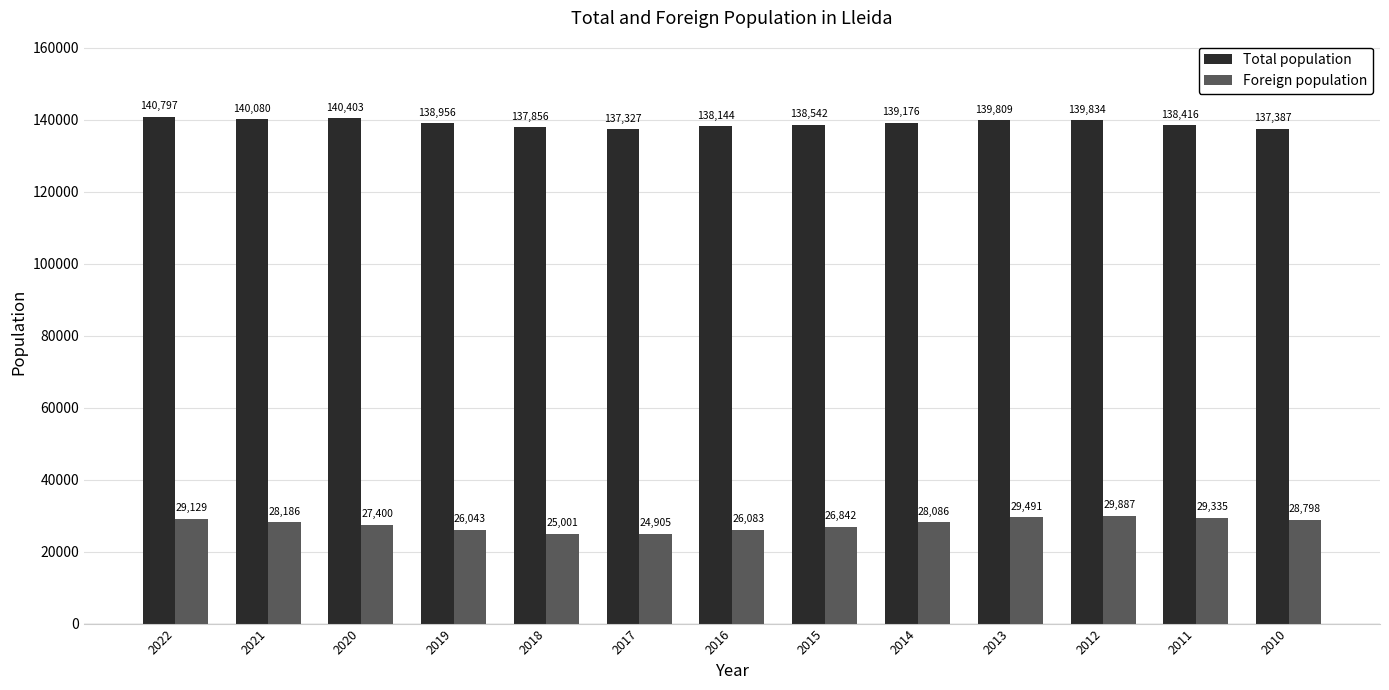

Are the bars grouped side by side (vs. stacked)?

Yes